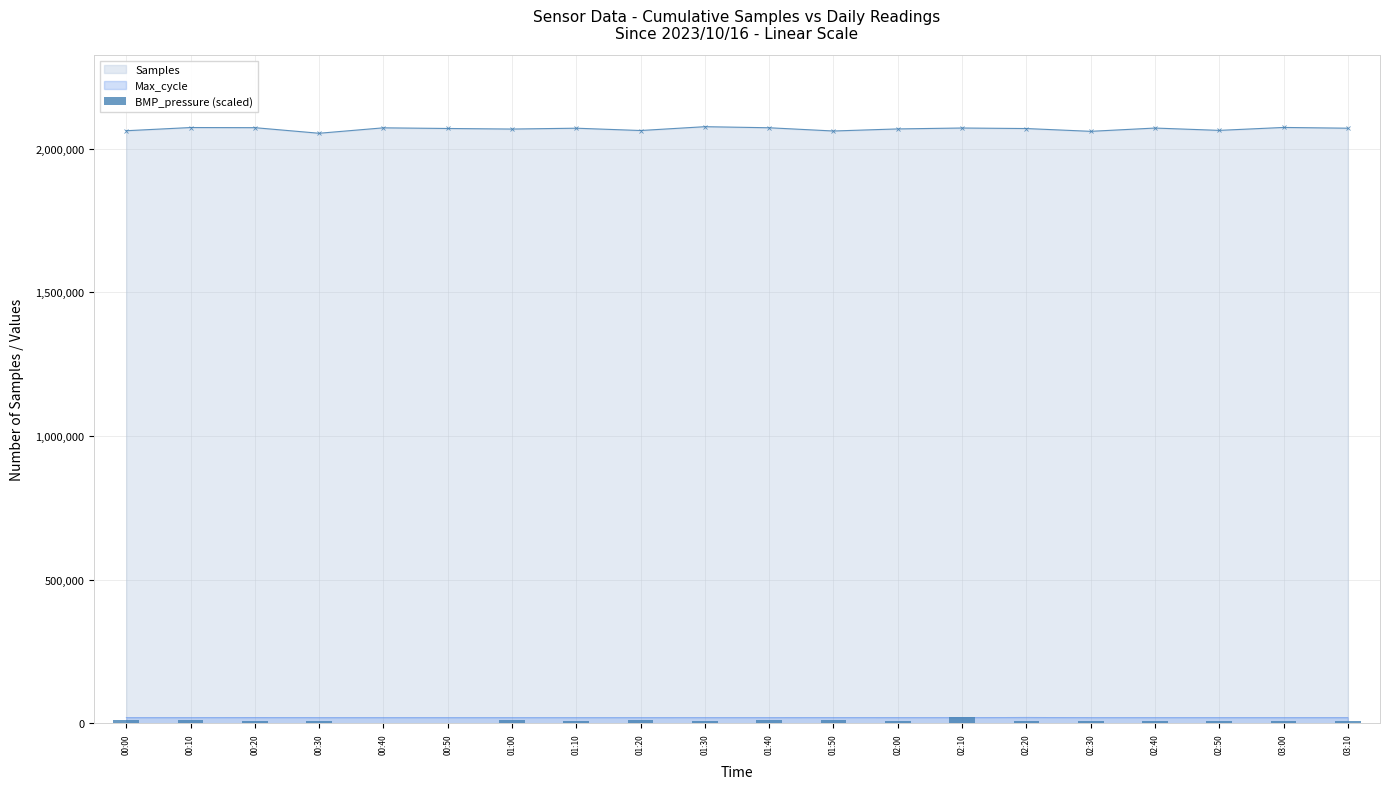

What is the difference between the second highest and minimum values?

12500